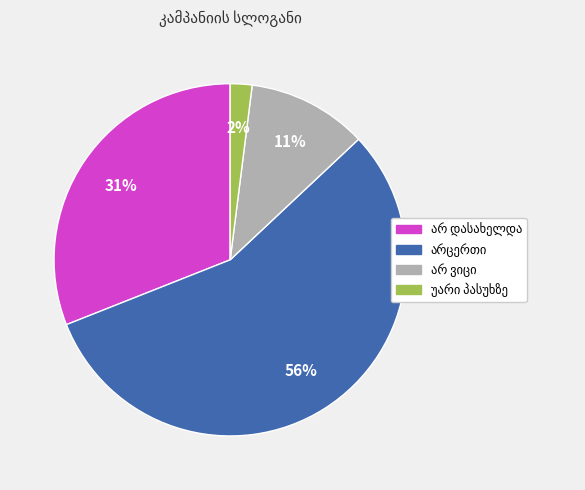

Is there any slice that represents more than half of the pie?

Yes